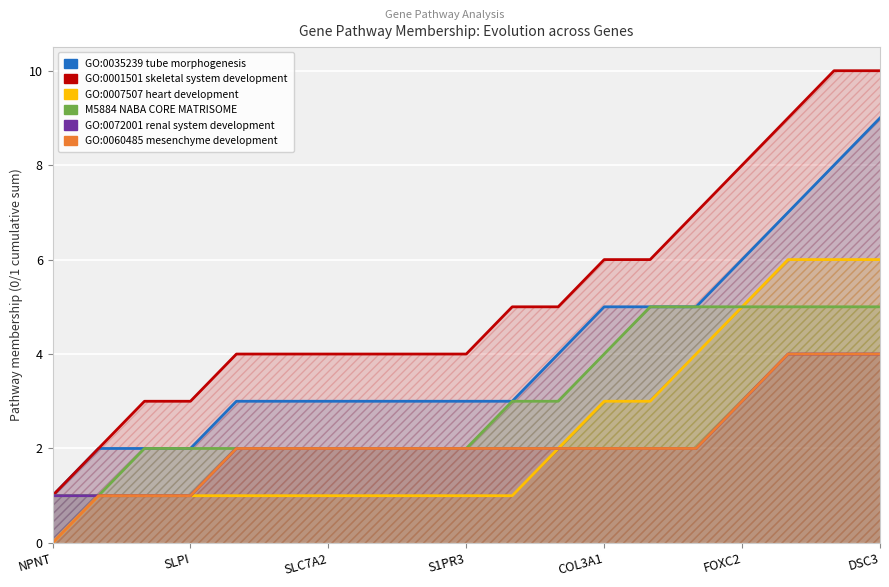

What is the difference between the GO:0035239 tube morphogenesis values at COL3A1 and FOXC2?

1